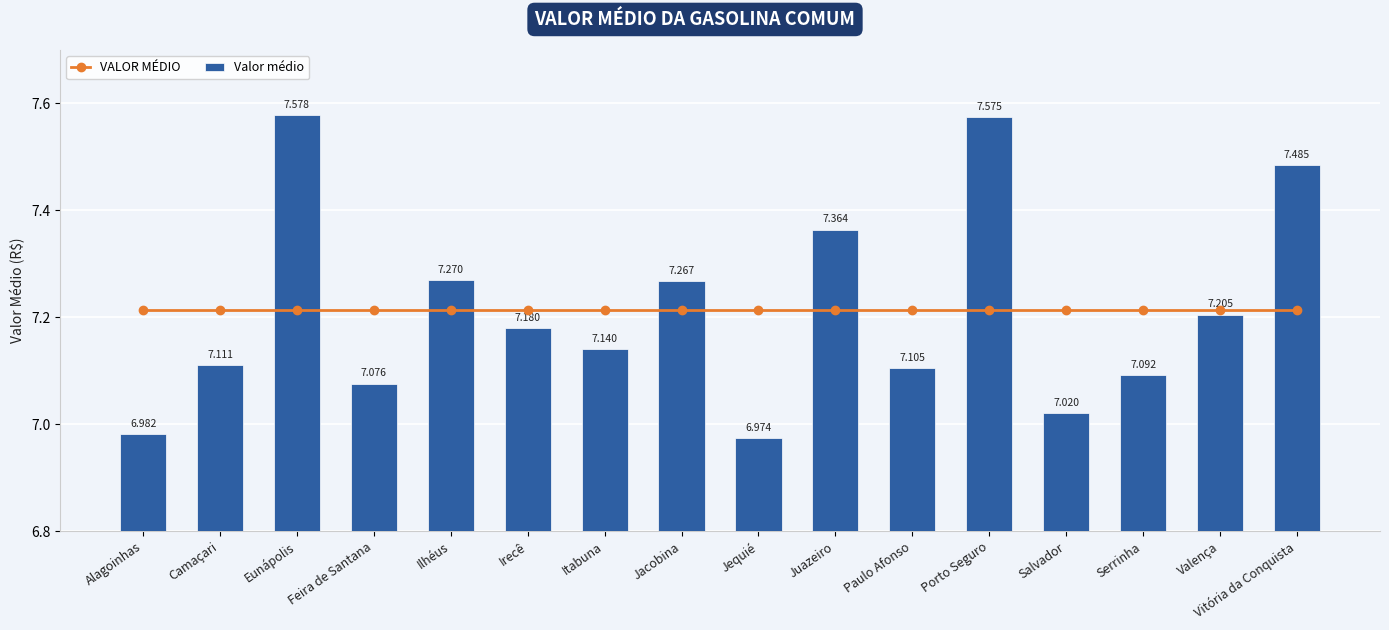

Which has a higher value, Porto Seguro or Valença?

Porto Seguro